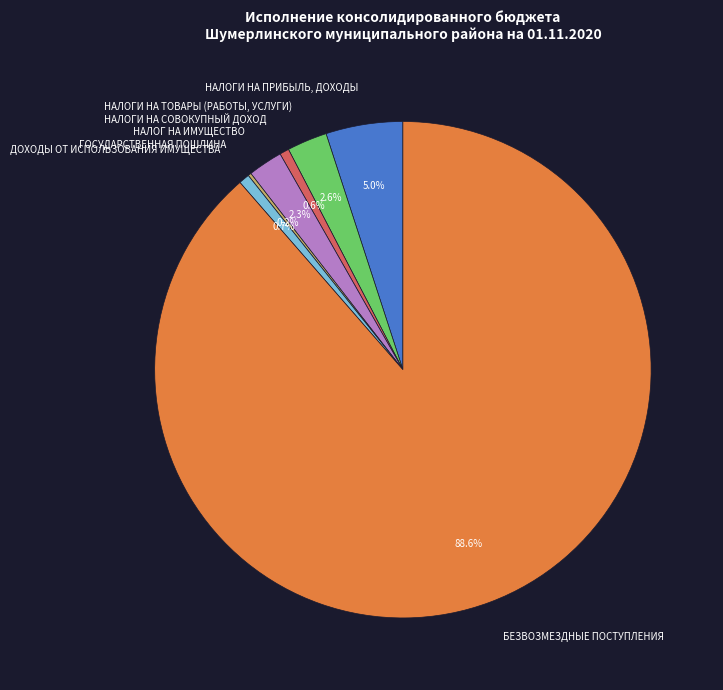

Does БЕЗВОЗМЕЗДНЫЕ ПОСТУПЛЕНИЯ account for over 50% of the chart?

Yes